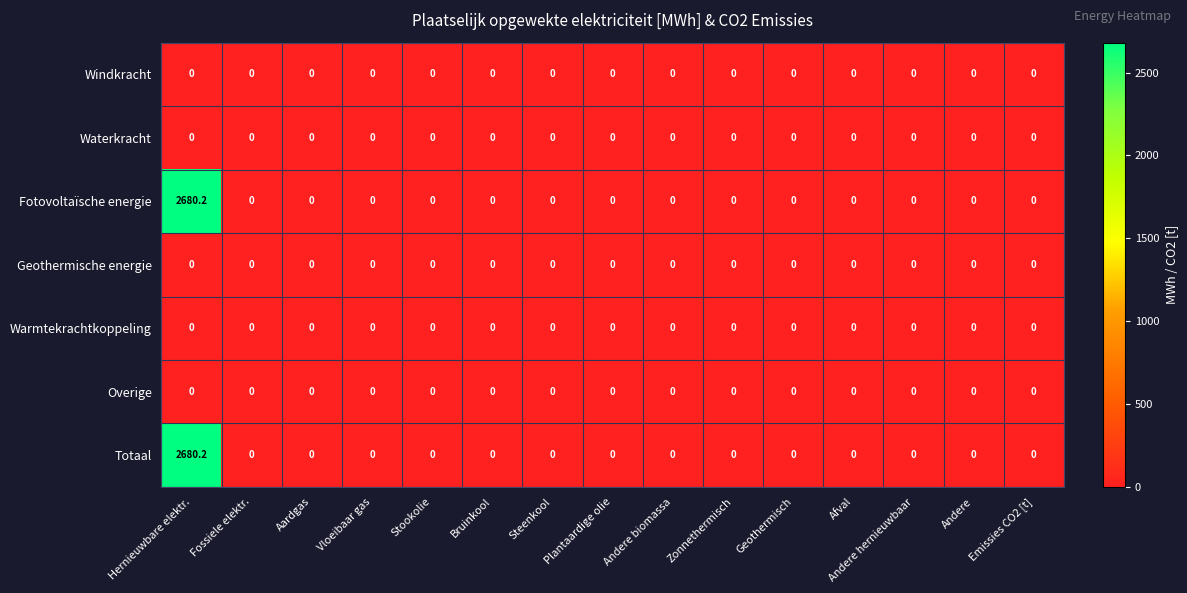

What is the sum of all Fotovoltaïsche energie values?

2680.2